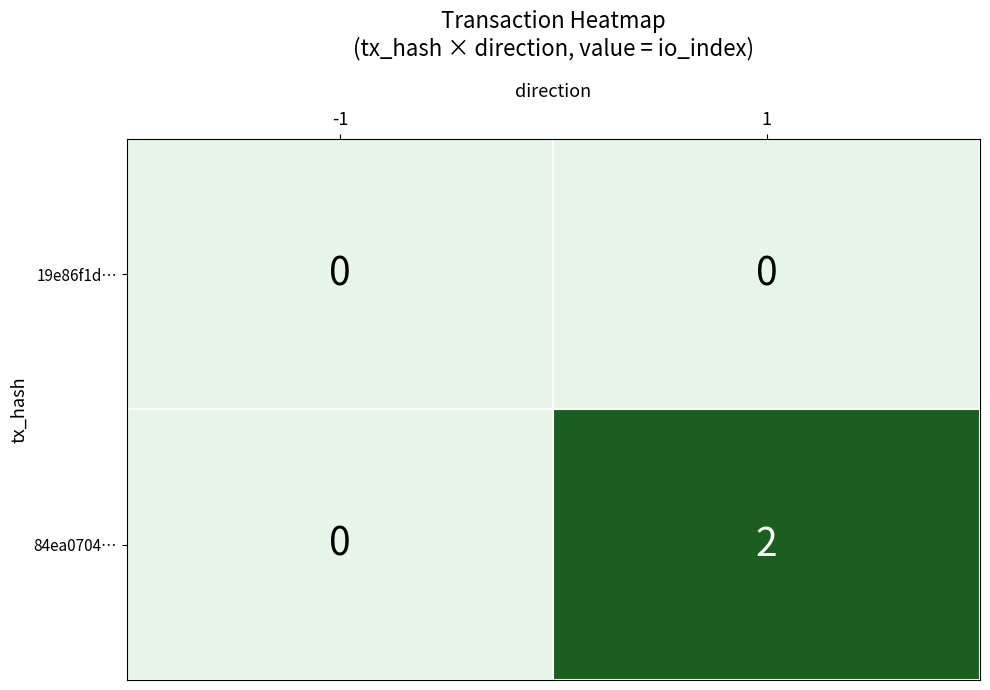

Rank the series at 1 from highest to lowest value.

84ea0704…, 19e86f1d…